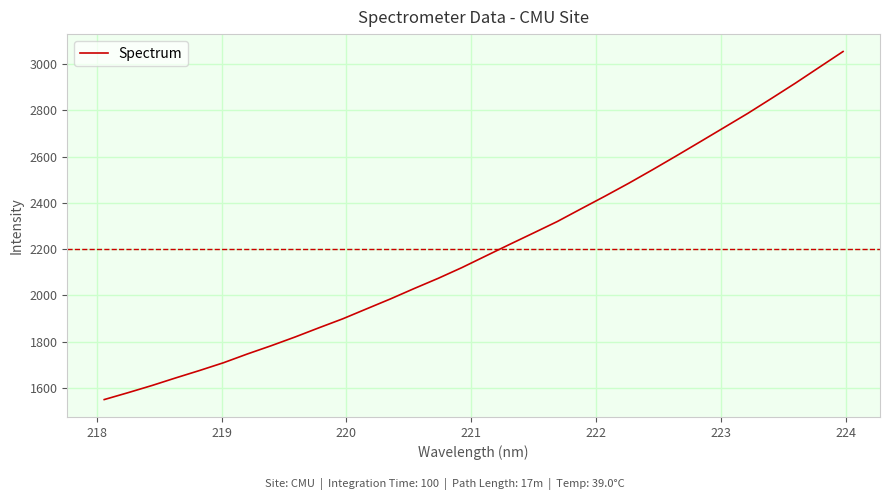

What is the difference between the maximum and second lowest values?

1475.7